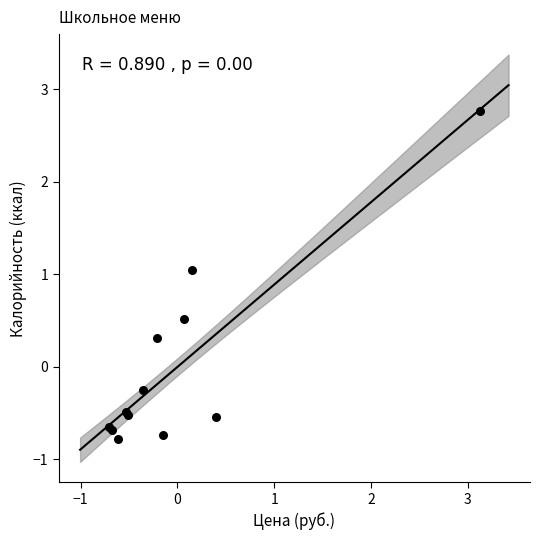

What Y value in the scatter plot is closest to 0?

-0.3